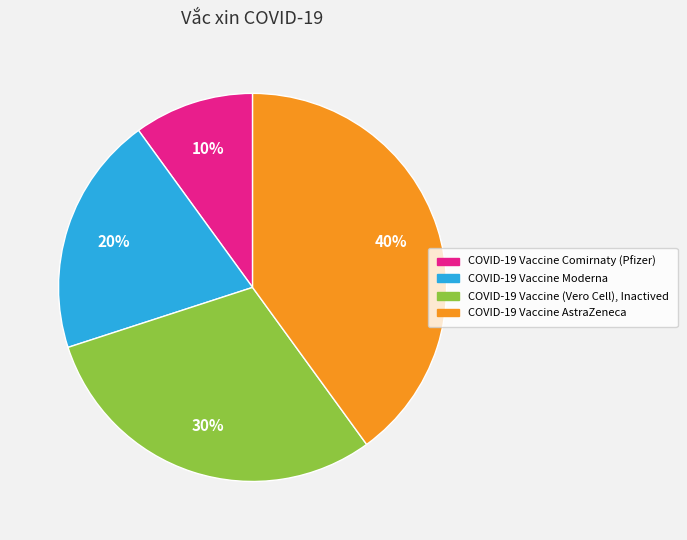

Which has a higher value, COVID-19 Vaccine AstraZeneca or COVID-19 Vaccine Comirnaty (Pfizer)?

COVID-19 Vaccine AstraZeneca